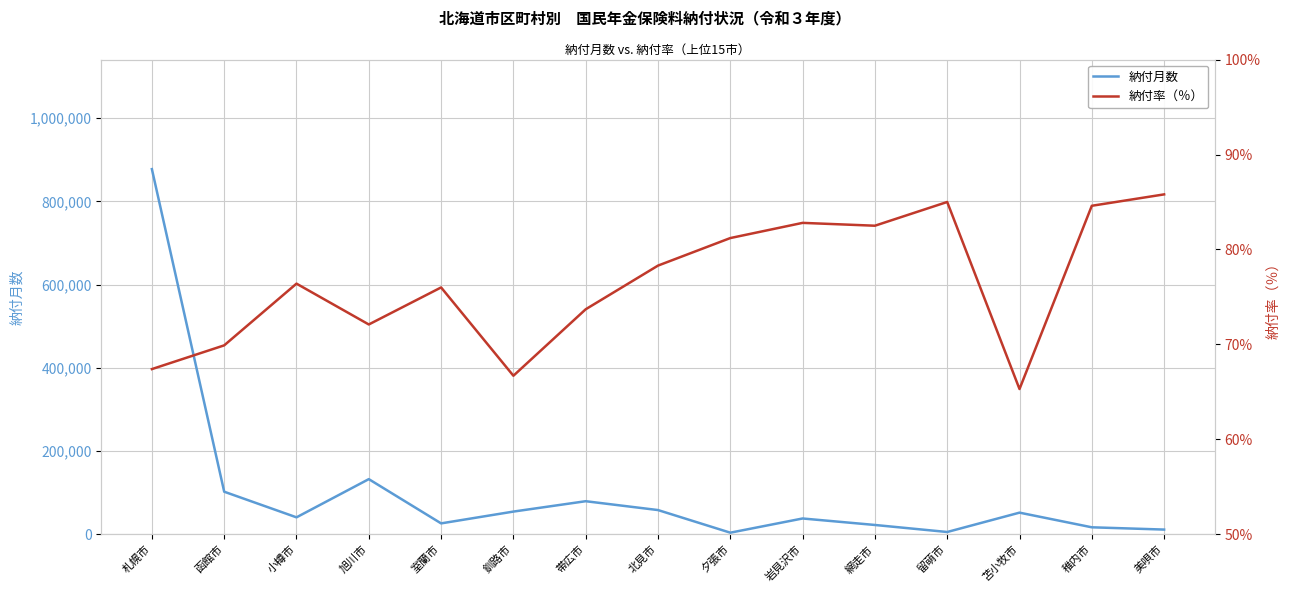

What is the label of the 13th point from the right?

小樽市